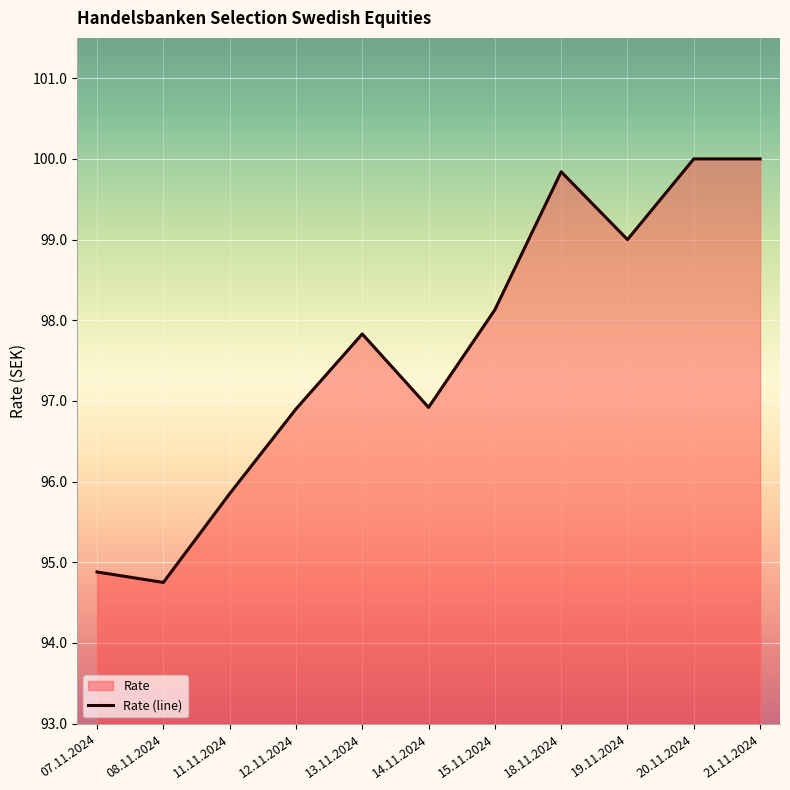

Count the number of values greater than 97.

6